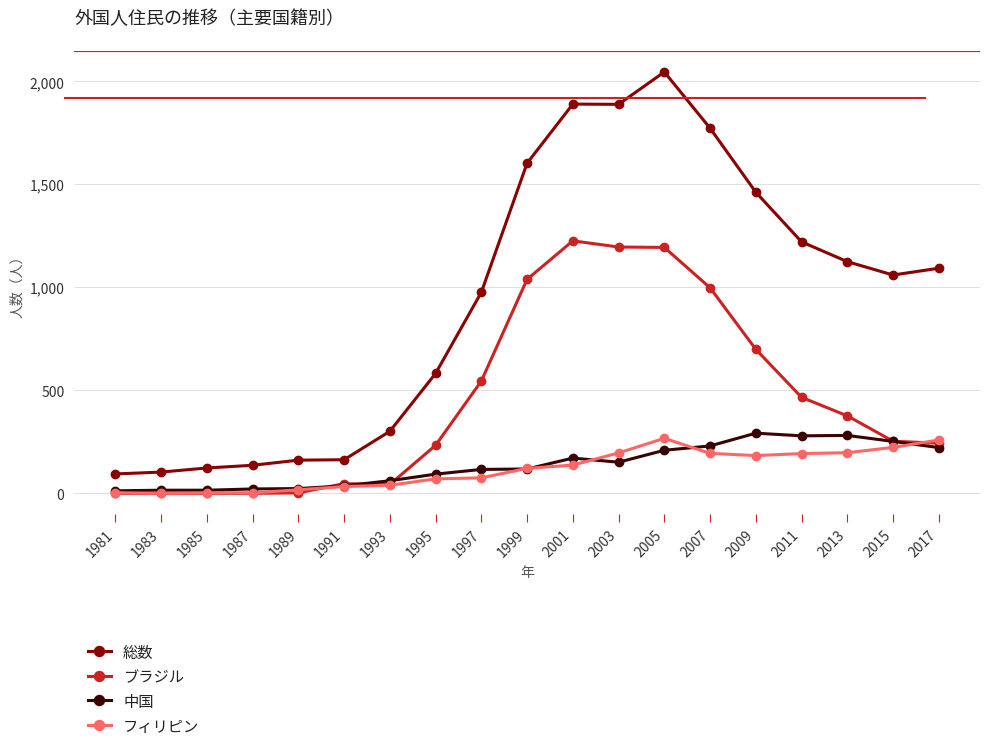

Which series has the widest spread of values?

総数